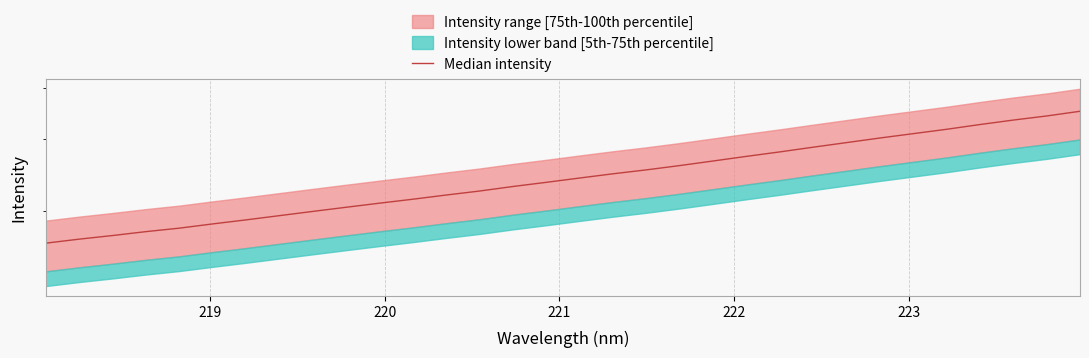

How many categories are shown in the chart?

32